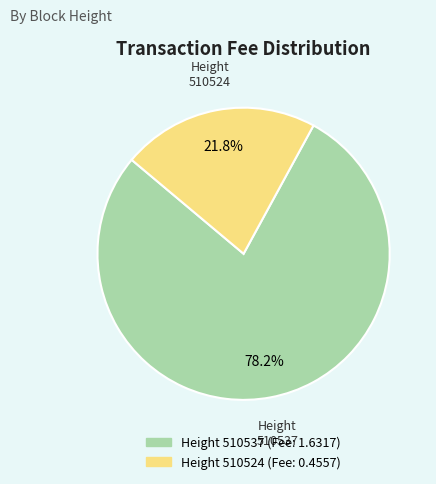

Is there any slice that represents more than half of the pie?

Yes